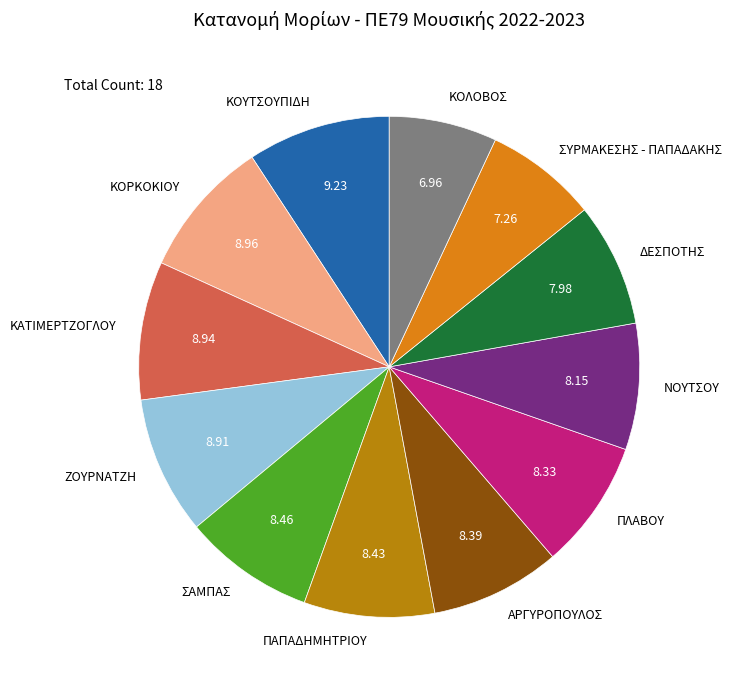

Is ΣΥΡΜΑΚΕΣΗΣ - ΠΑΠΑΔΑΚΗΣ the majority of the pie?

No